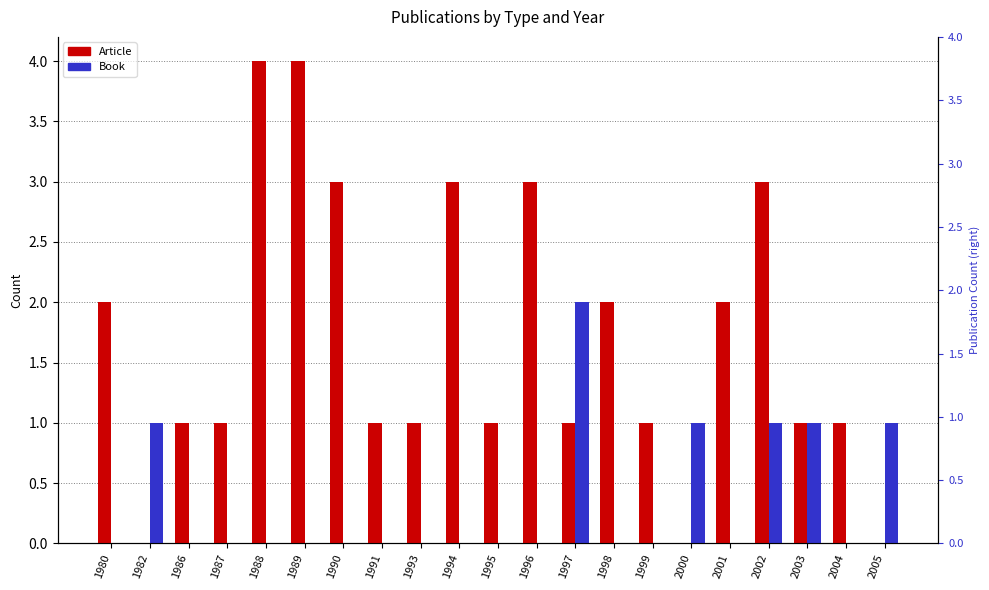

Which category has the highest value in the Article series?

1988